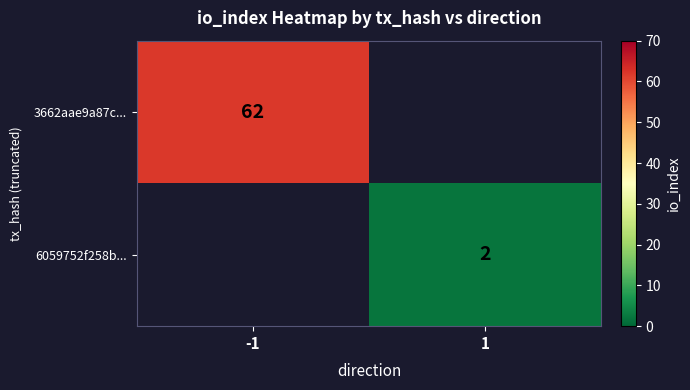

What is the greatest value displayed?

62.0